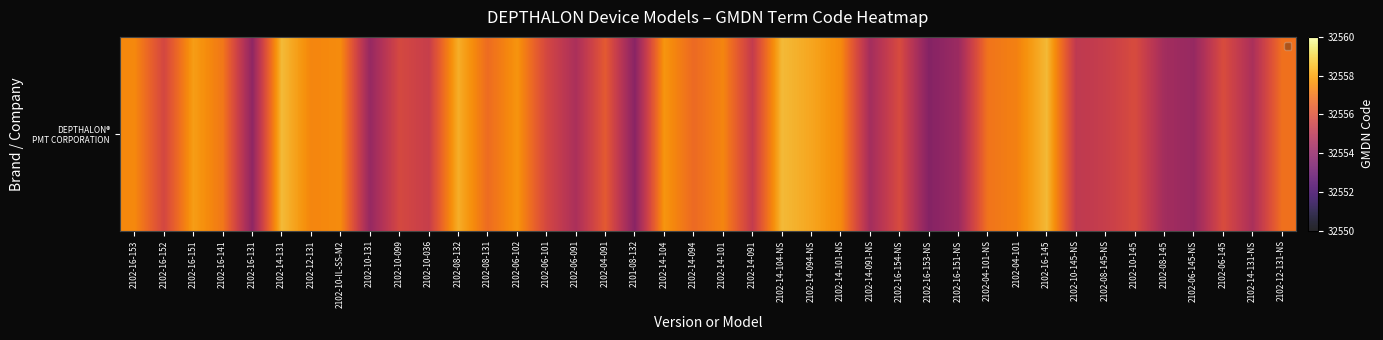

What is the sum of all values?

1302248.1